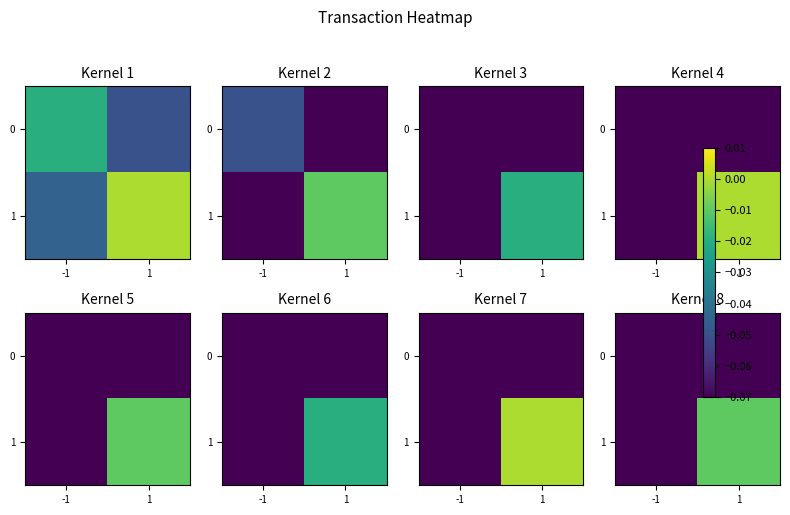

What is the sum of the 1 values at -1 and 1?

-0.4